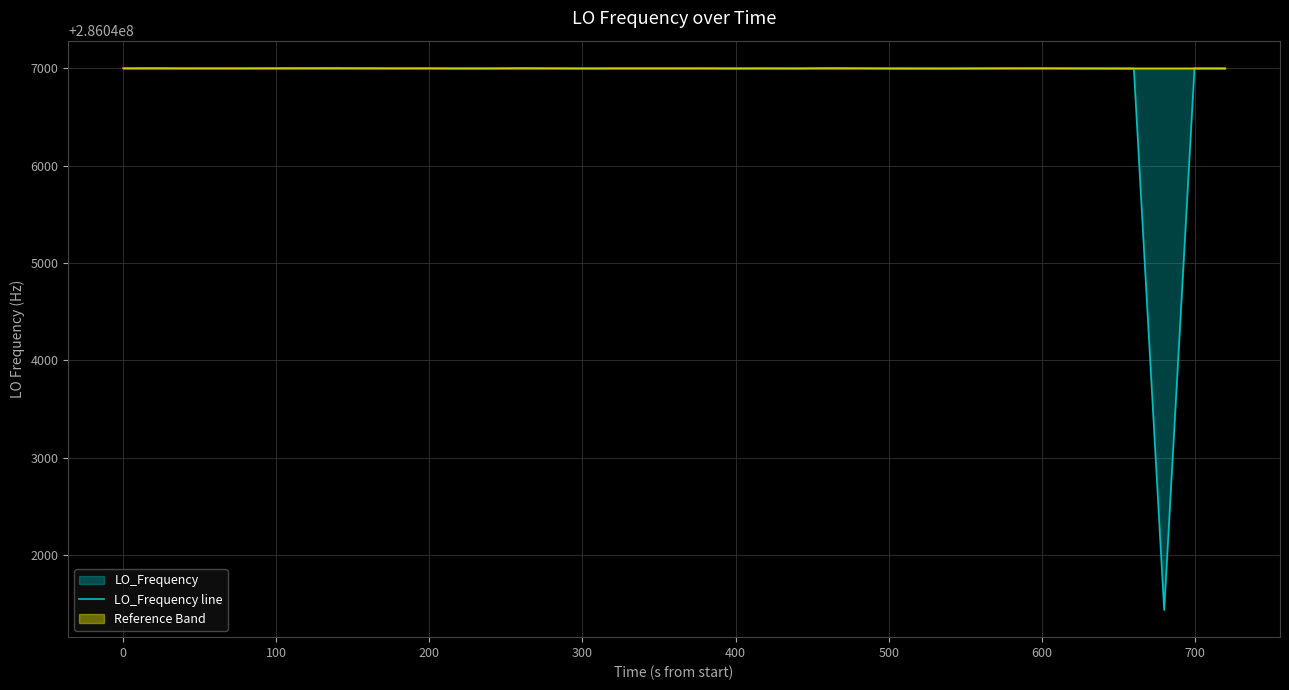

What is the highest value of the LO_Frequency line series?

286047002.6